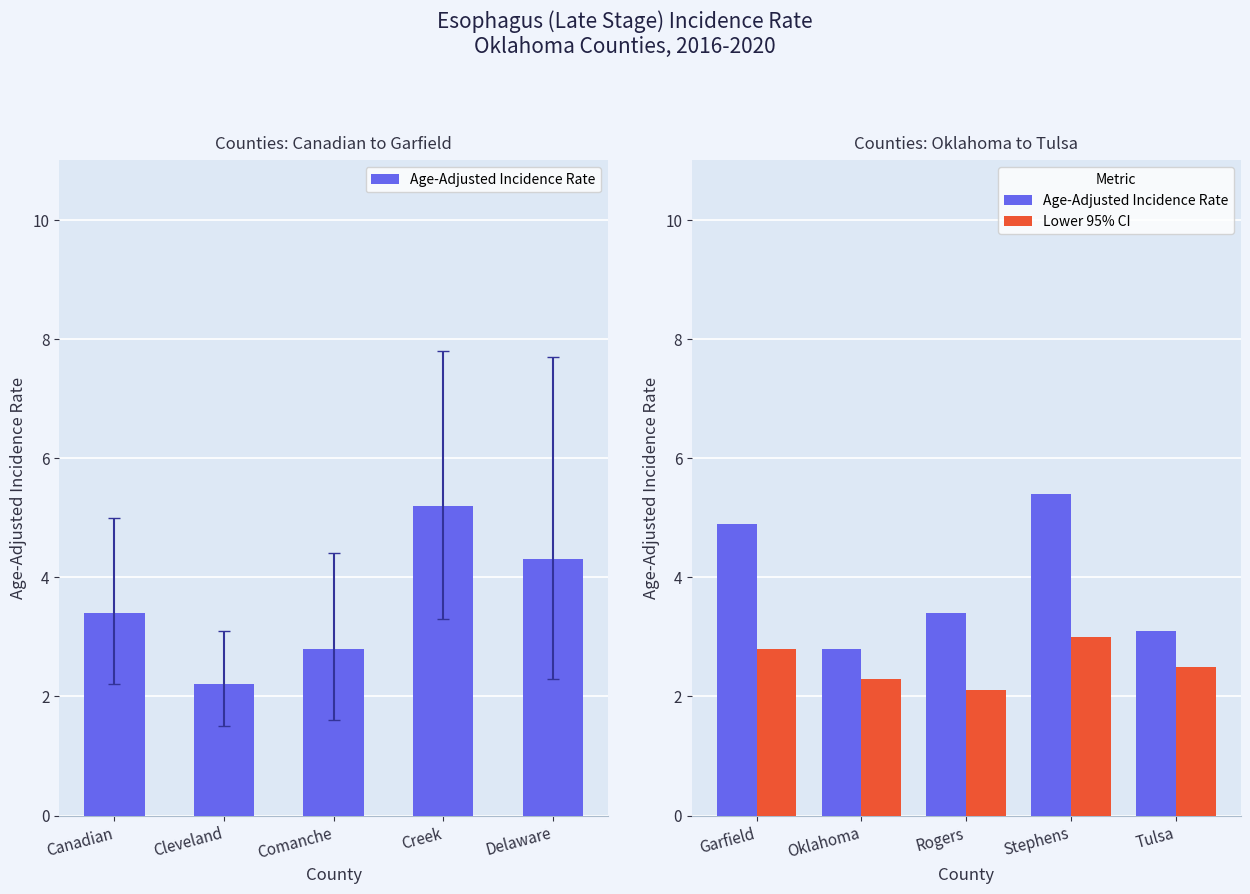

The Age-Adjusted Incidence Rate series shows 2.8 at Stephens. True or false?

False